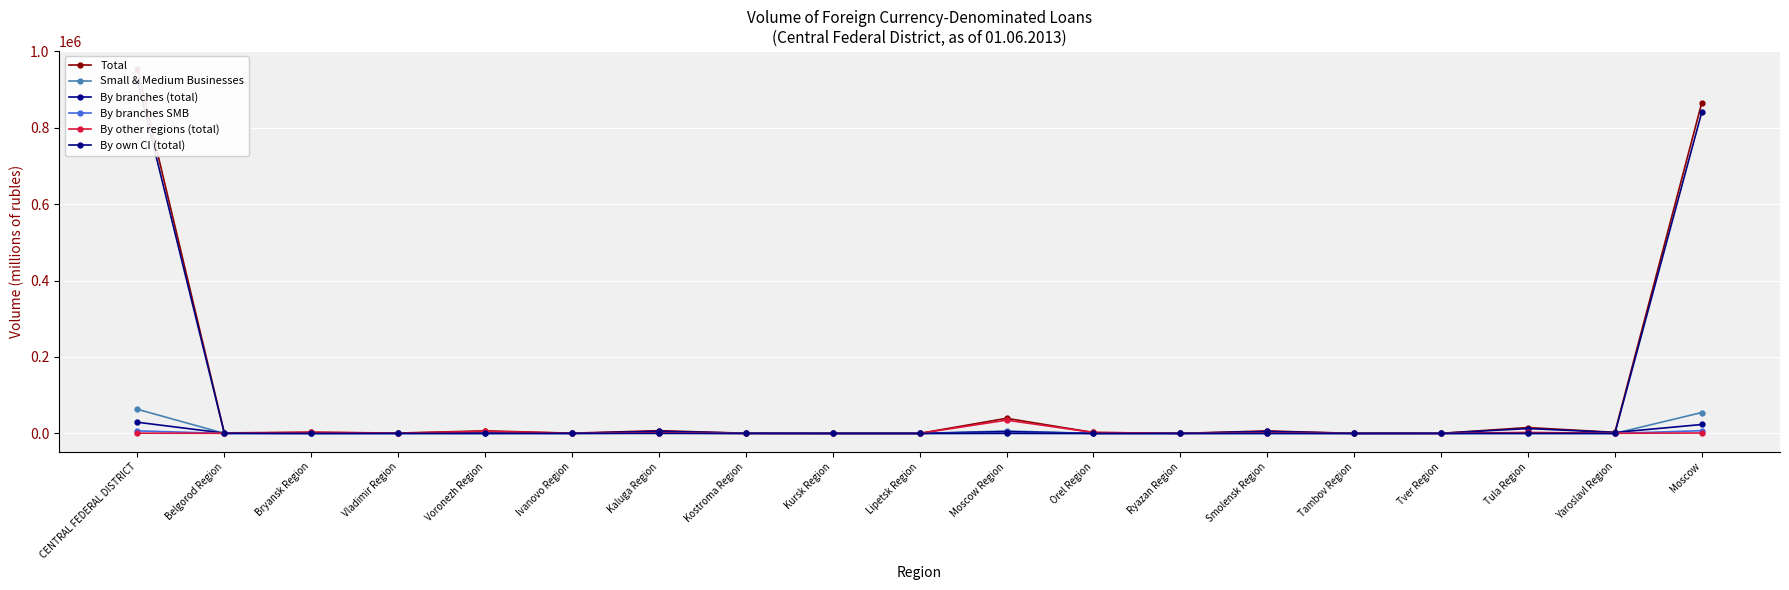

True or false: Total has a value of 7141 at Kaluga Region.

True